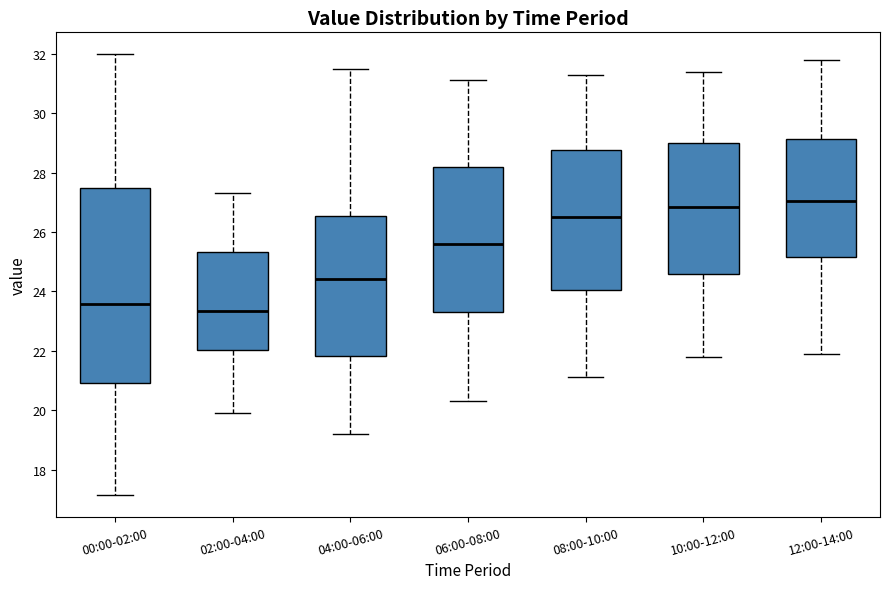

Which box has the lowest median line?

02:00-04:00